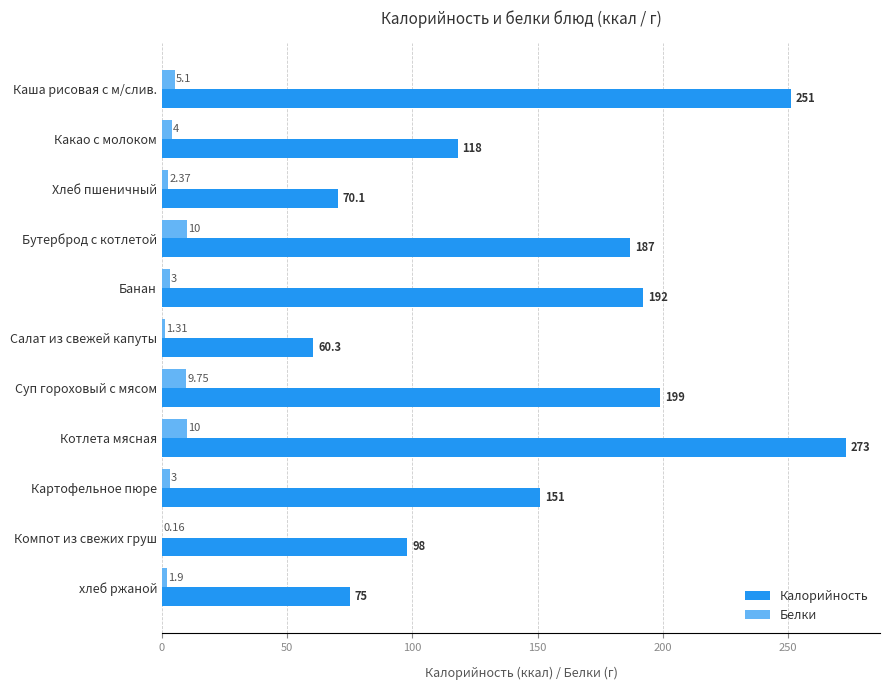

What is the sum of all Калорийность values?

1674.4